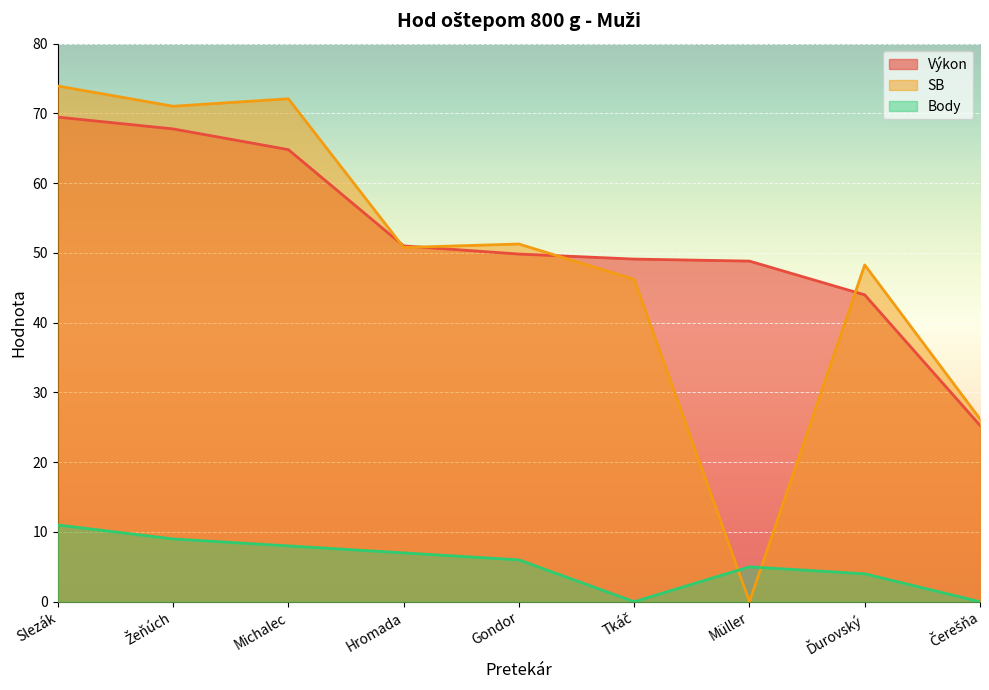

How many distinct data groups are displayed?

3